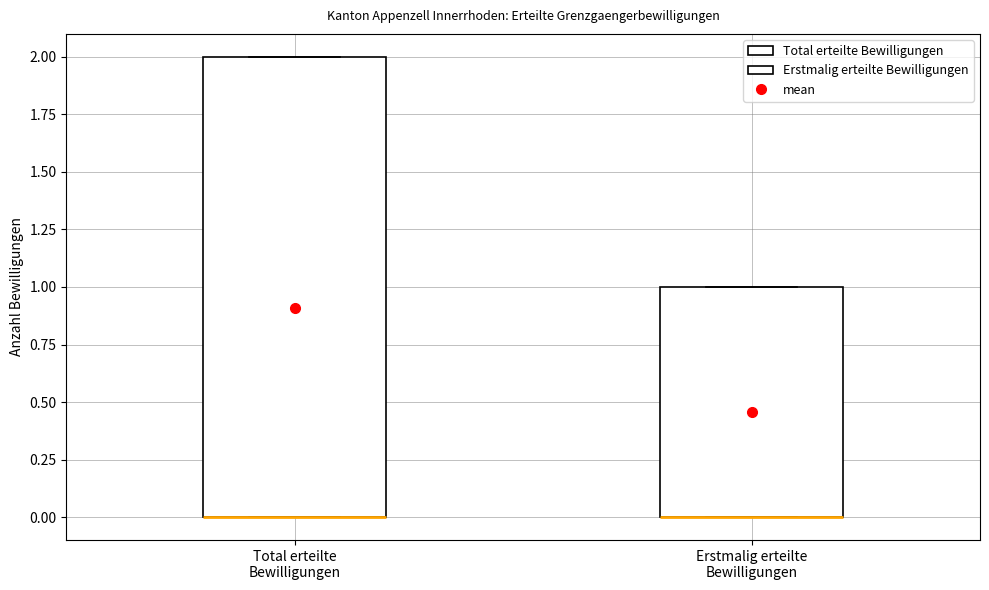

Comparing the boxes themselves (not the whiskers), which one is the tallest?

Total erteilte Bewilligungen